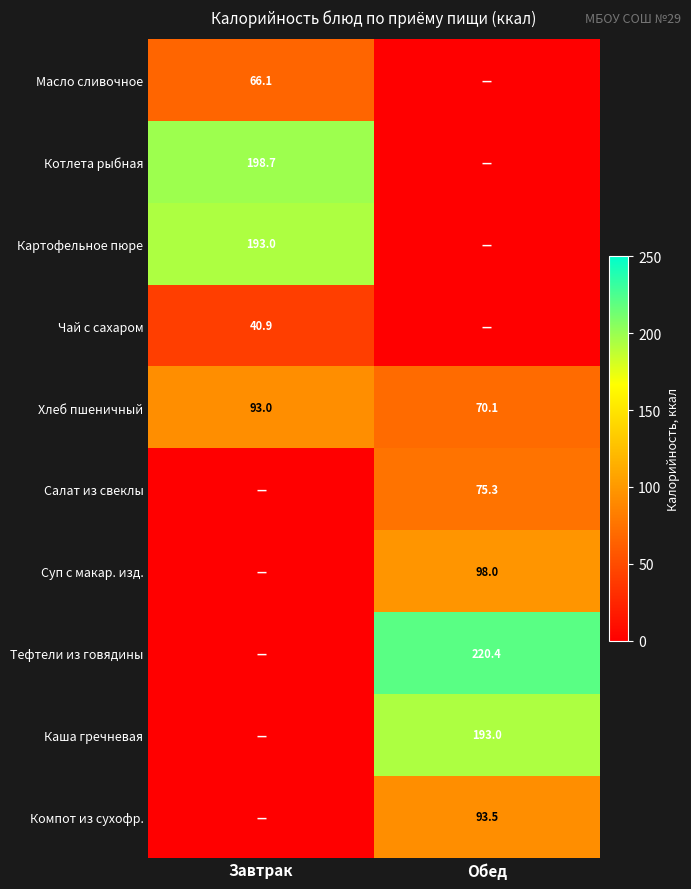

At which label does Хлеб пшеничный reach its peak?

Завтрак